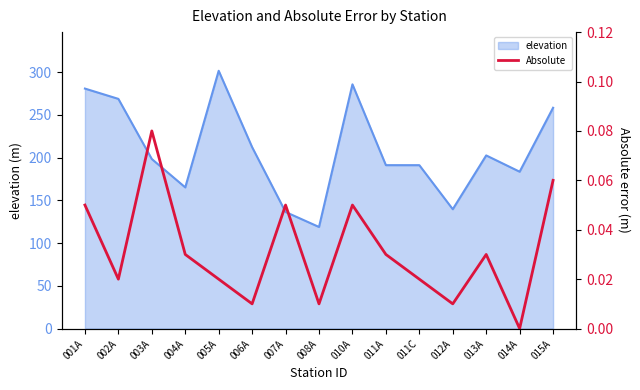

Where is the first local maximum?

003A